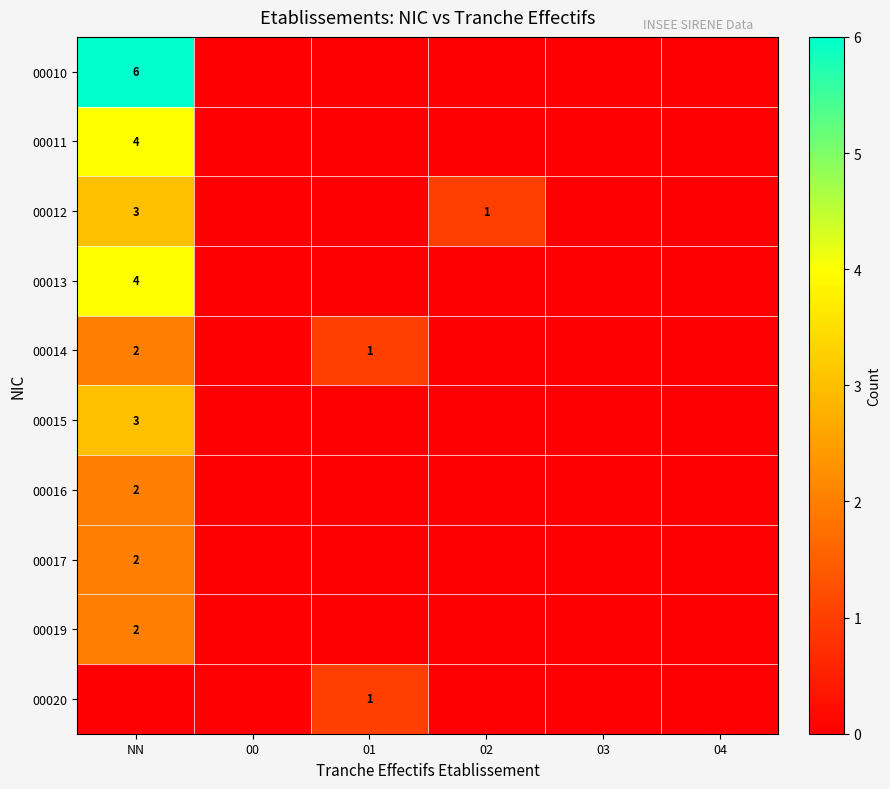

True or false: 00010 has a value of 6 at NN.

True